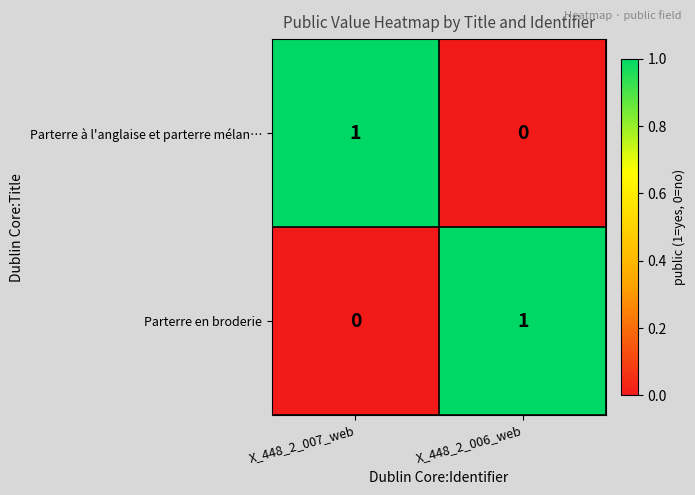

Which category has the highest value in the Parterre en broderie series?

X_448_2_006_web